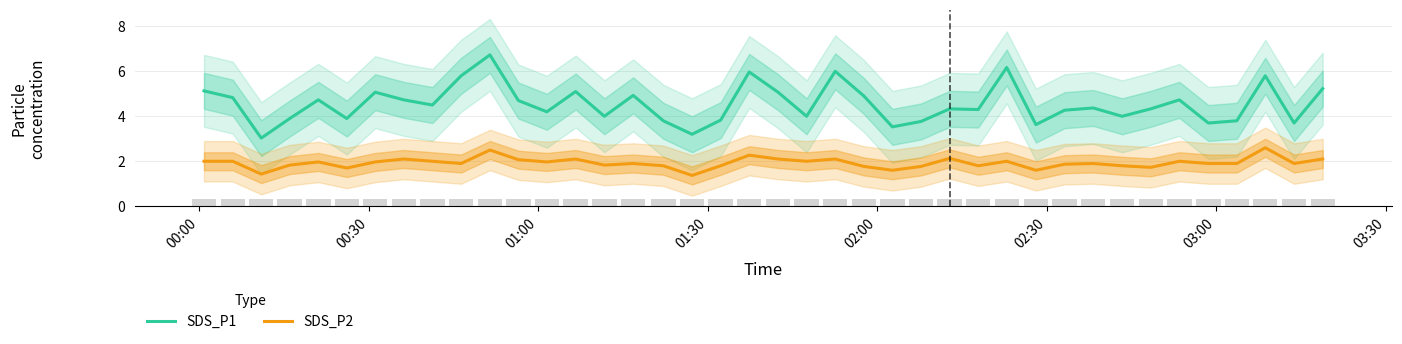

What is the minimum value for SDS_P2?

1.4